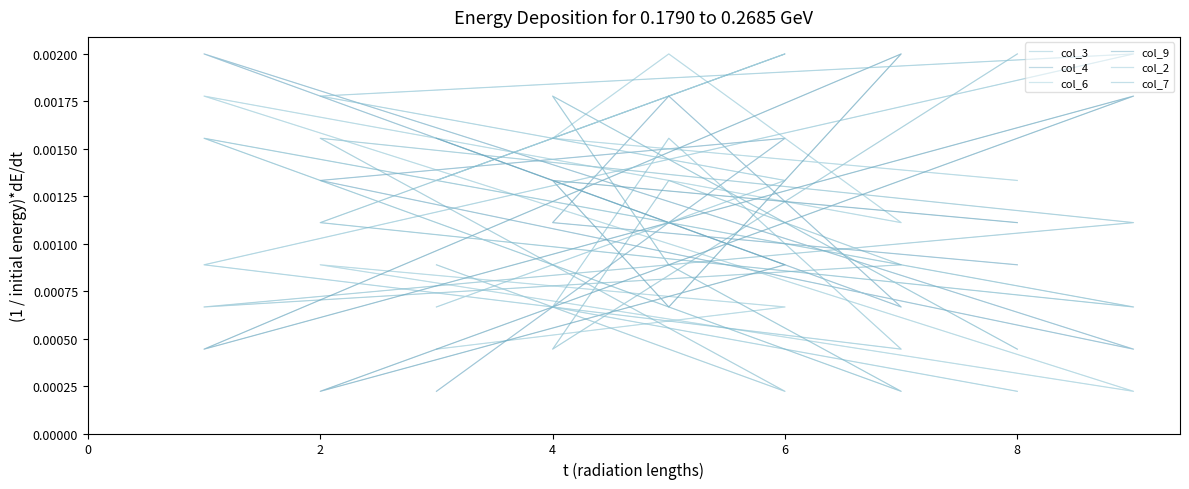

At which category is the sum across all series the highest?

6